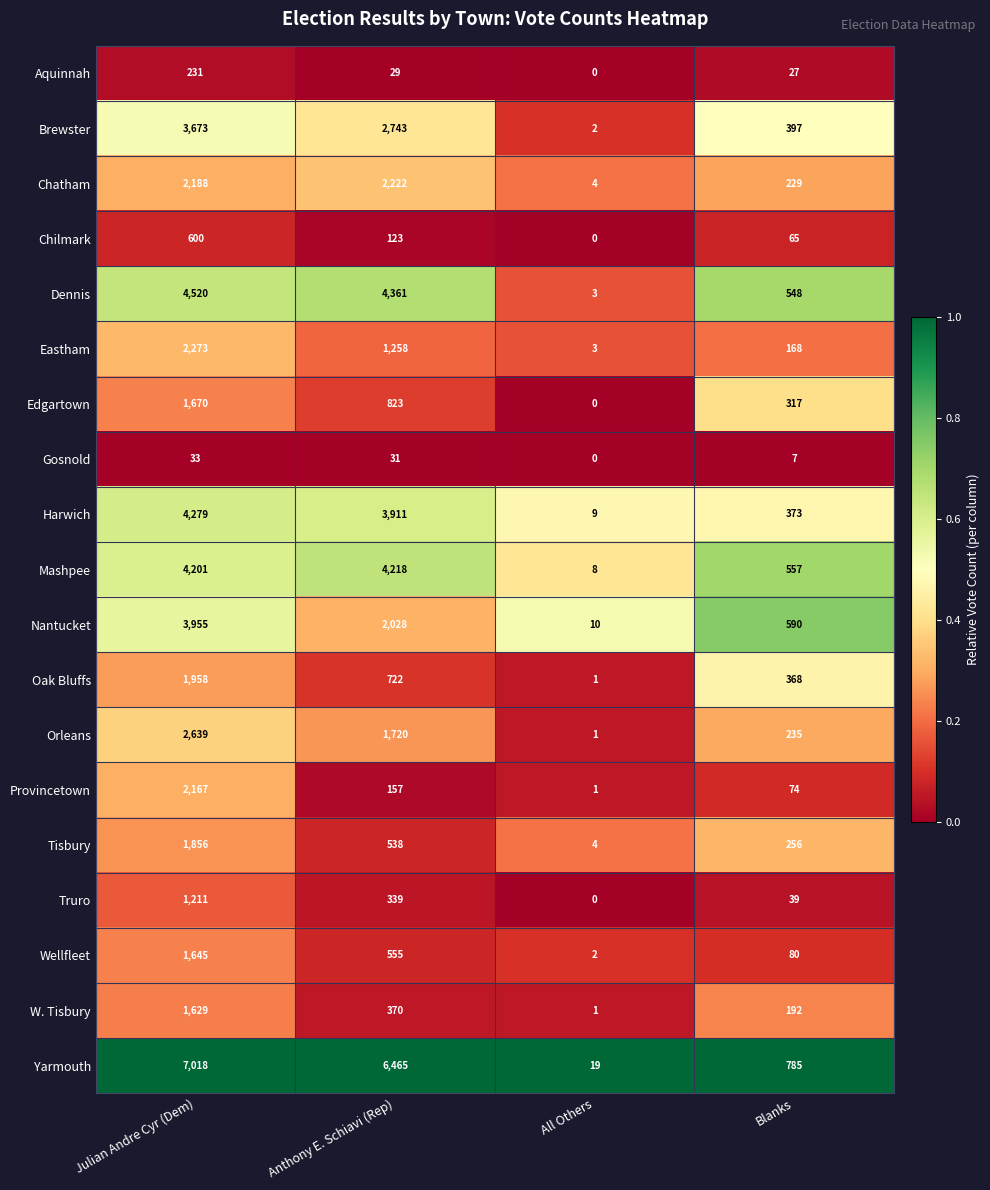

Which series has the largest range (max minus min)?

Yarmouth